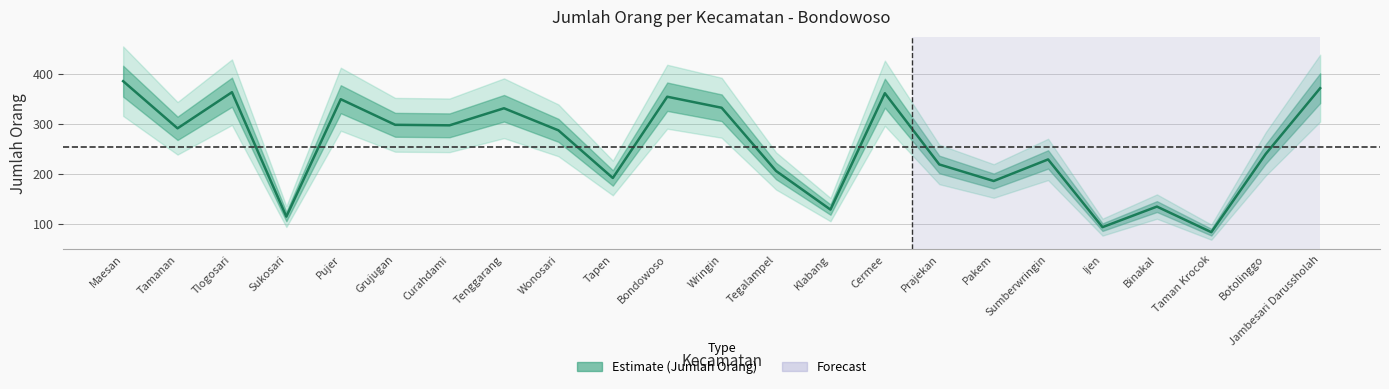

Reading left to right, list all the values displayed in this chart.

385	291	363	115	349	298	297	331	287	192	354	332	206	129	361	219	186	229	94	135	84	240	371